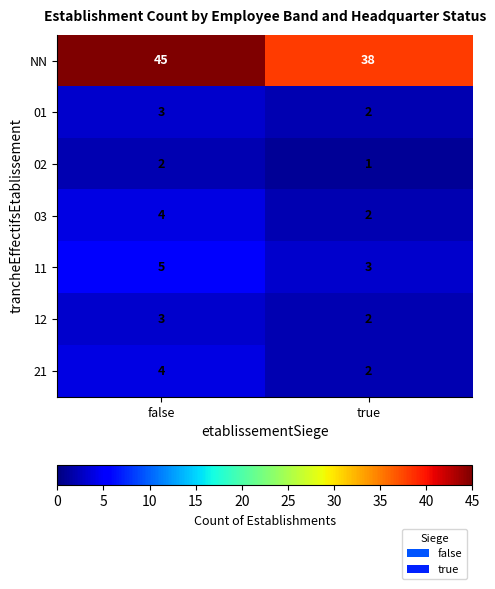

At which label is NN closest to 41?

true